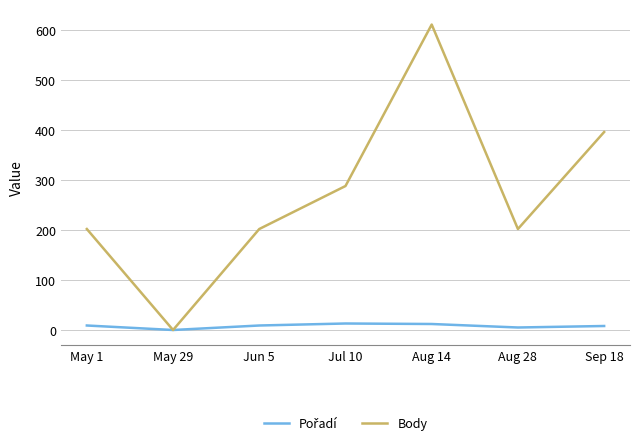

What position from the left is May 1?

1